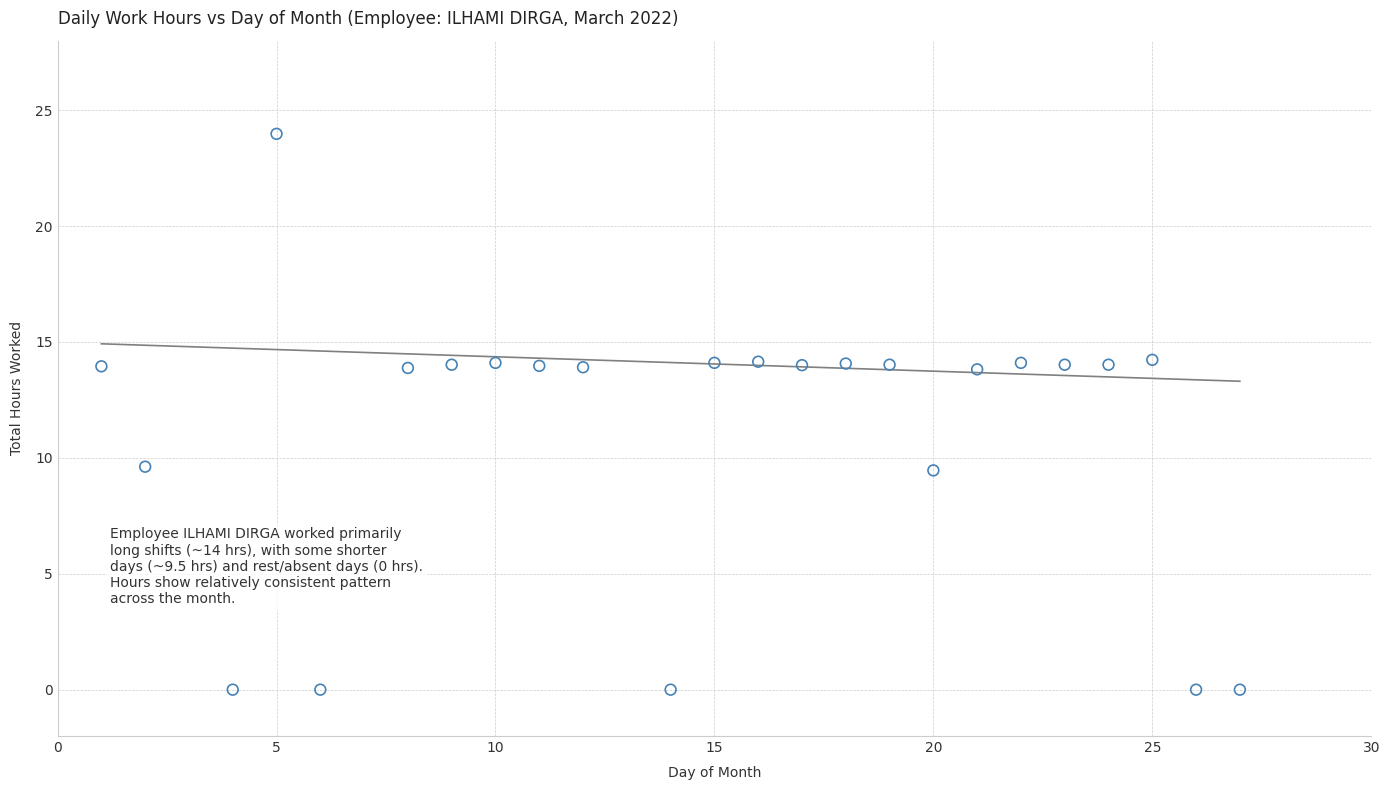

What is the range of Y values (max minus min)?

24.0